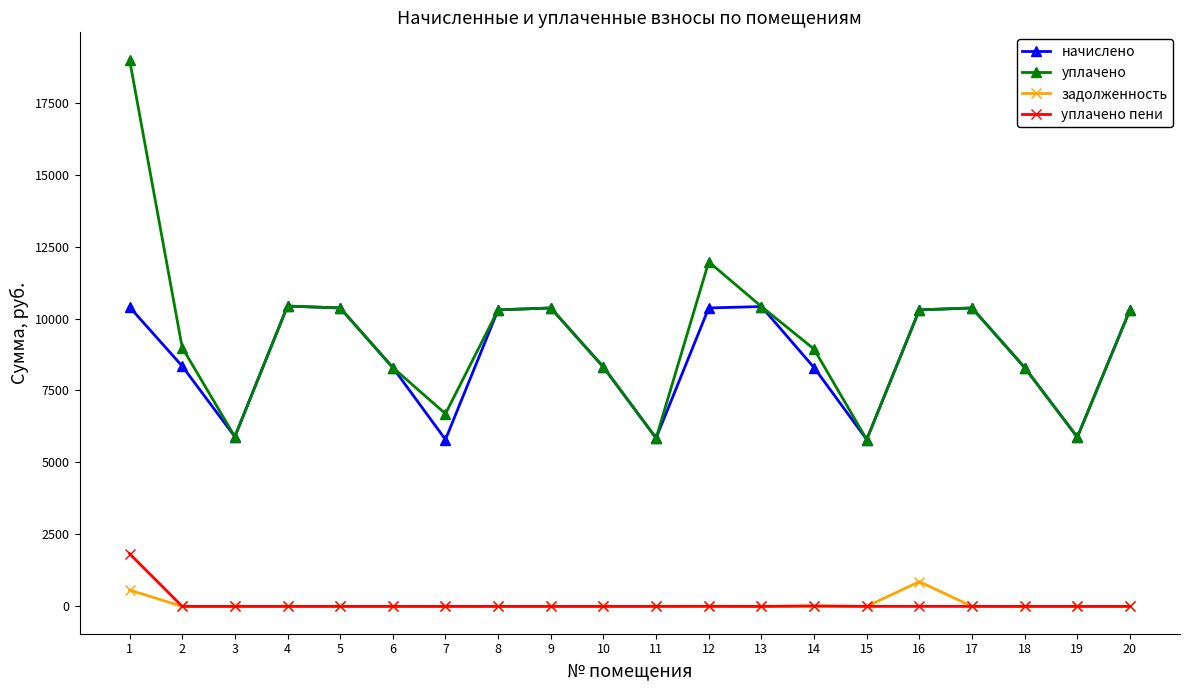

How many lines are shown in the chart?

4